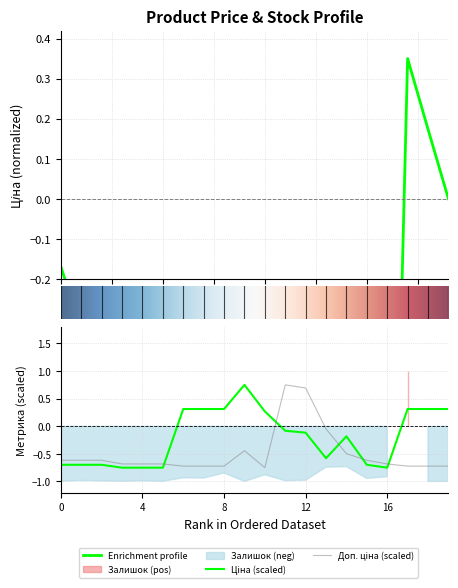

Does the chart have visible grid lines?

Yes